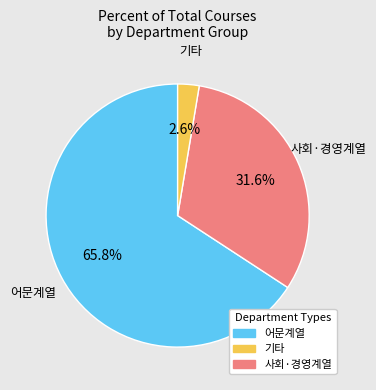

Does any single category account for the majority?

Yes